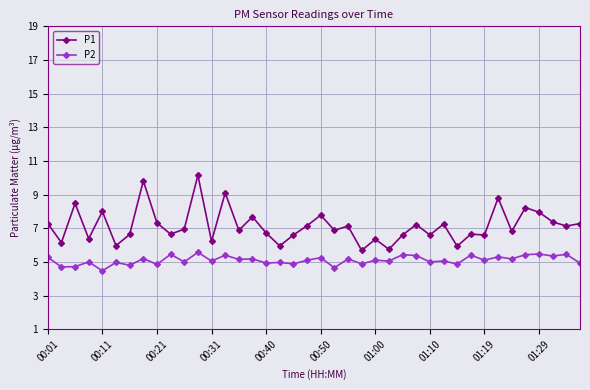

Which series has the largest total across all categories?

P1